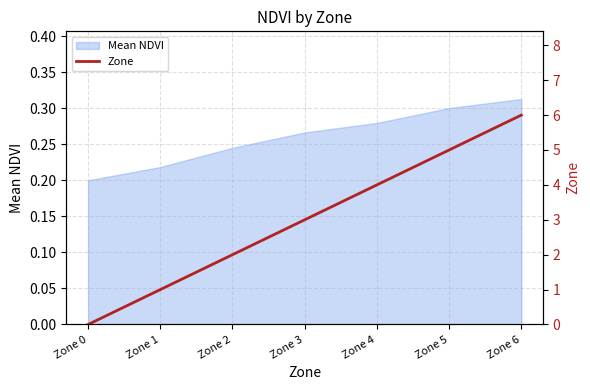

True or false: the data shows 2 at Zone 1.

False